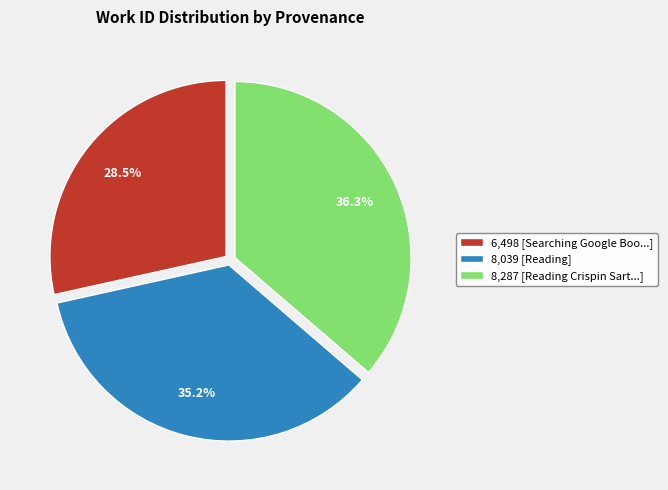

How many segments does this pie chart have?

3